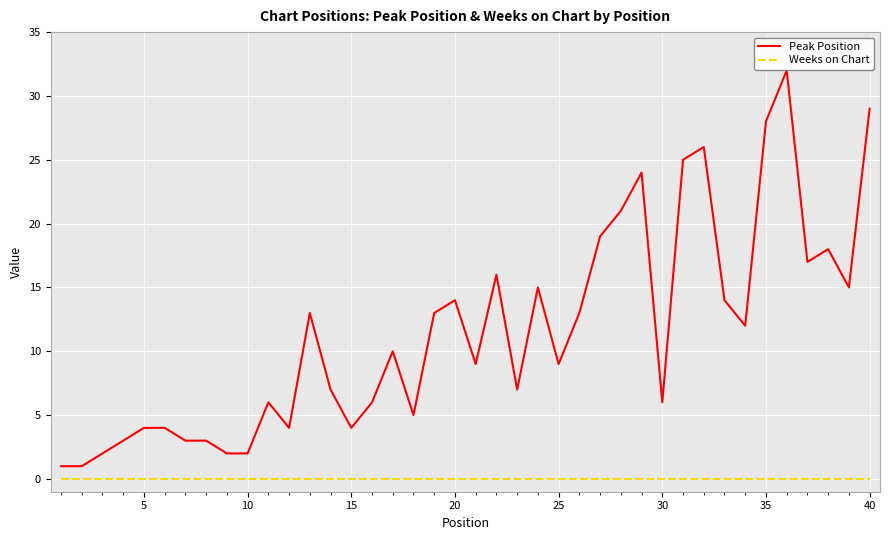

List the series in order of their peak value, highest first.

Peak Position, Weeks on Chart